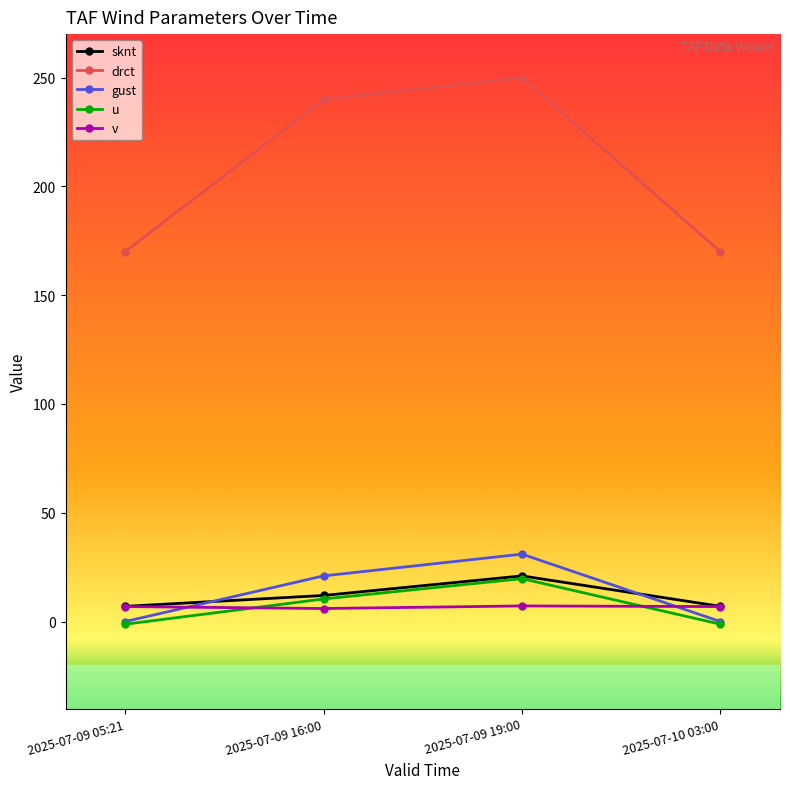

What is the smallest value displayed?

-1.2